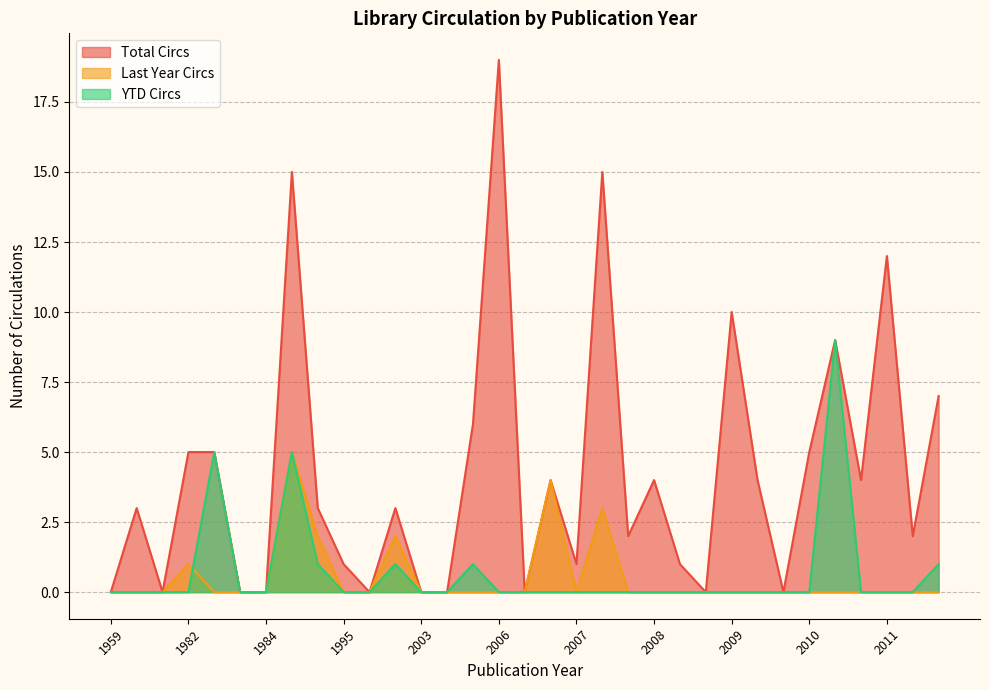

List the series in order of their peak value, highest first.

Total Circs, YTD Circs, Last Year Circs